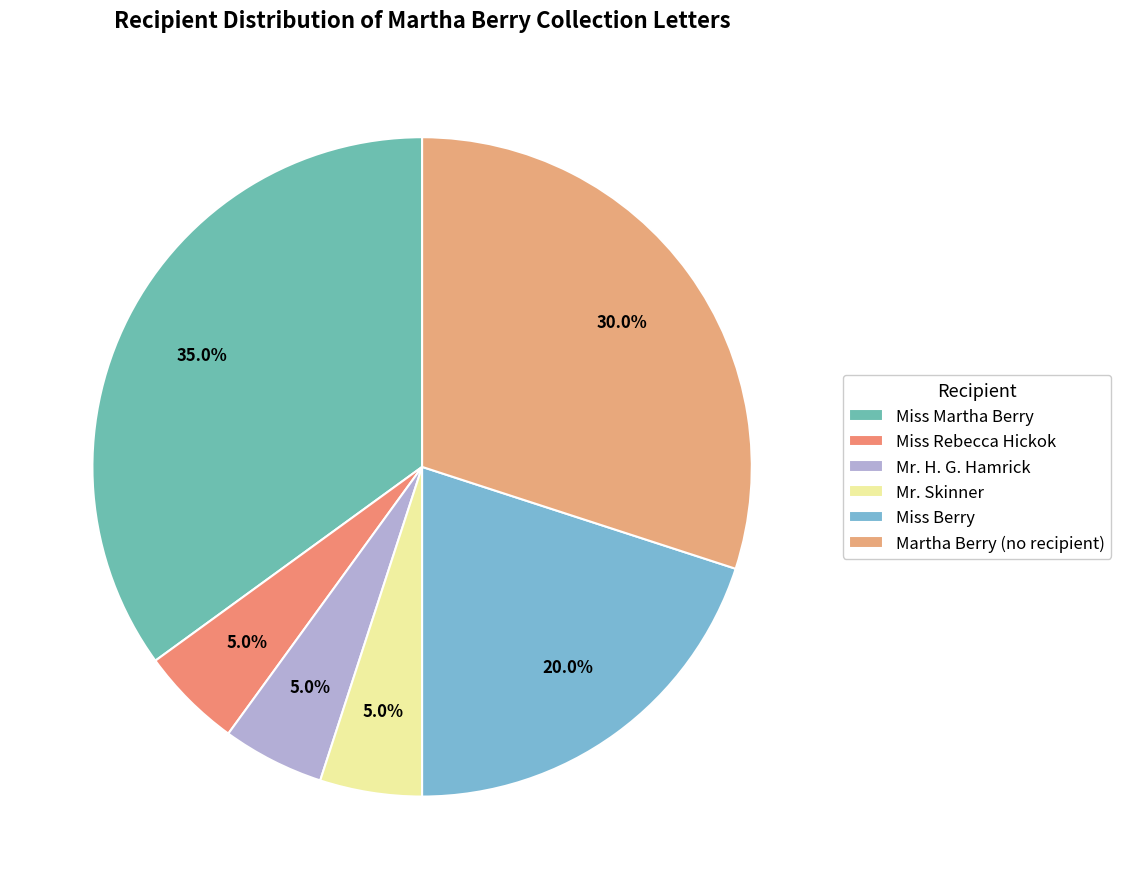

To the nearest percent, what is the combined percentage of Martha Berry (no recipient) and Miss Rebecca Hickok?

35%